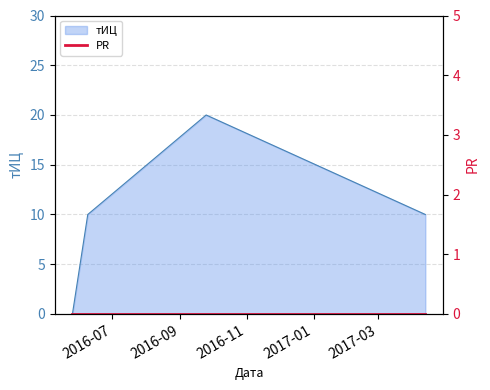

What is the difference between the values at 2016-05-26 and 2016-09-25?

20